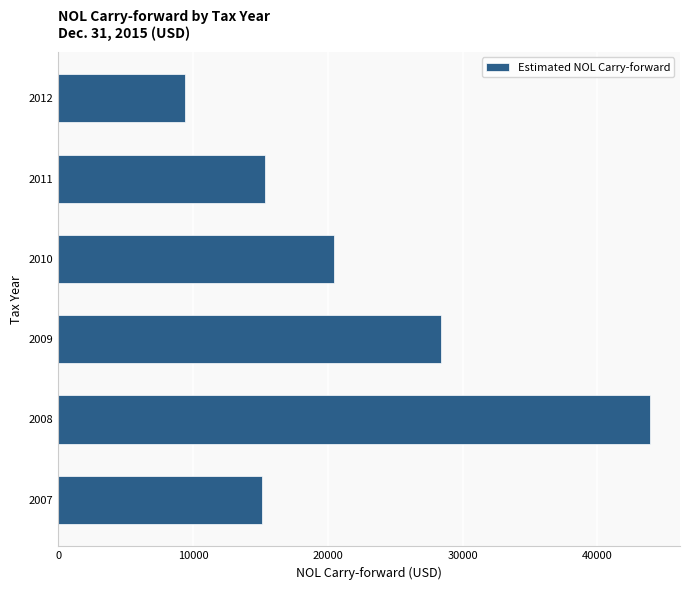

Reading bottom to top, what are all the values shown in this chart?

2007=15120	2008=43931	2009=28406	2010=20448	2011=15329	2012=9376